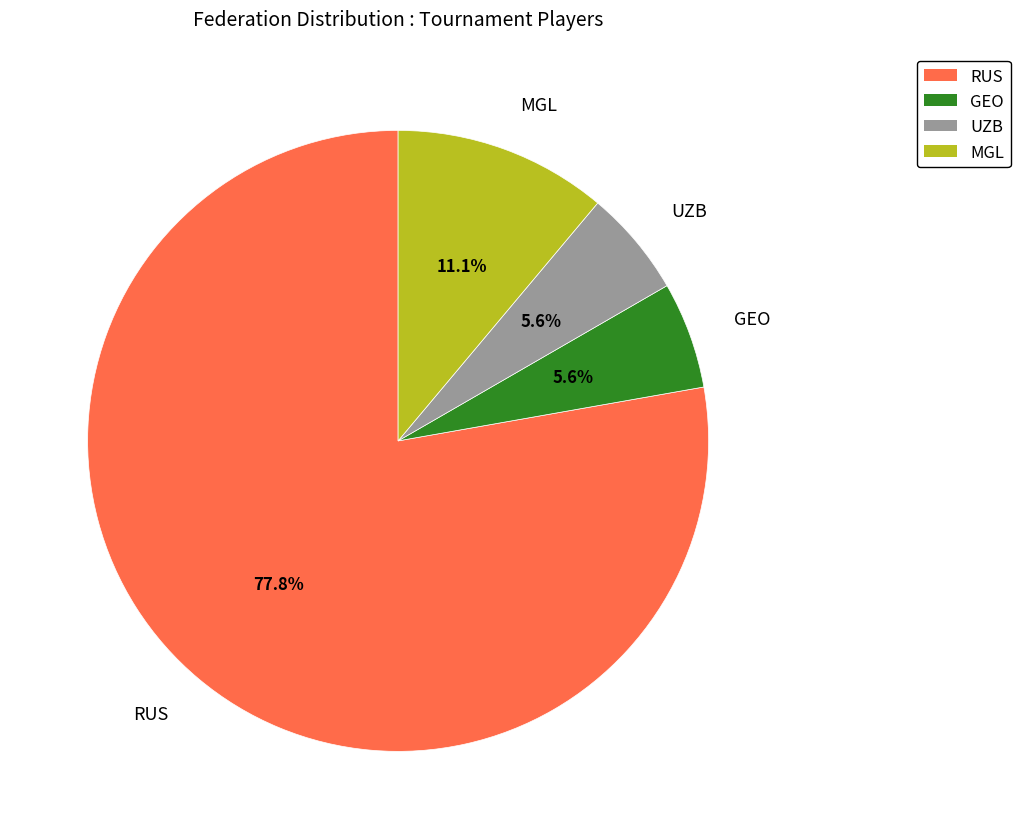

The GEO slice represents 1% of the pie. True or false?

False